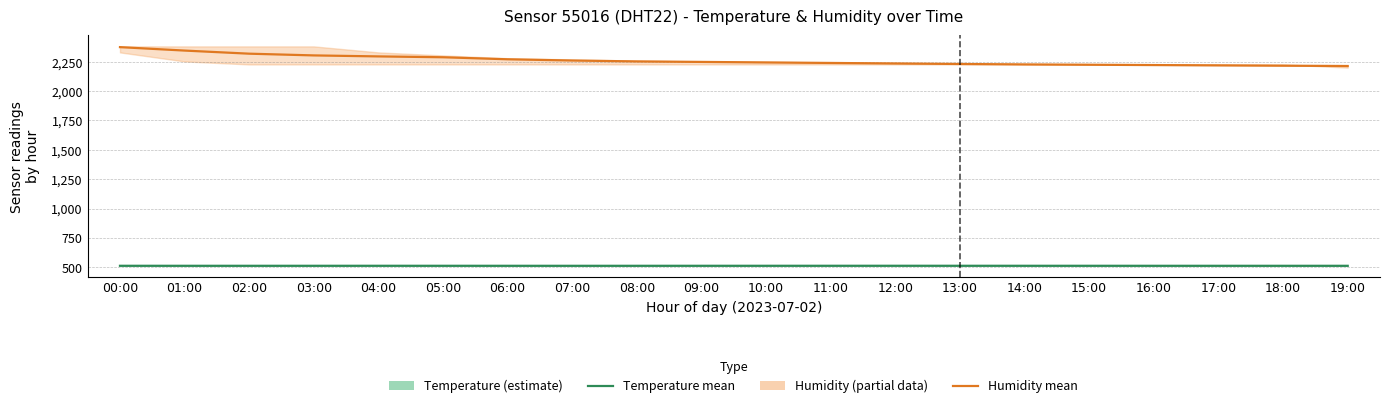

True or false: Temperature (mean) and Humidity (mean) intersect in this chart.

False